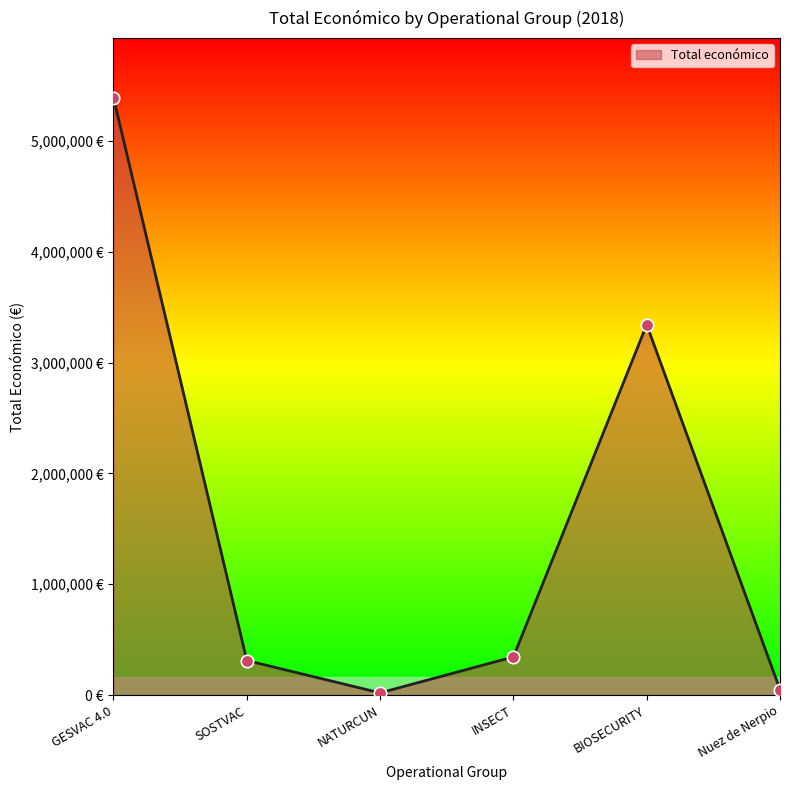

What is the ratio of the value at INSECT to the value at BIOSECURITY?

0.1